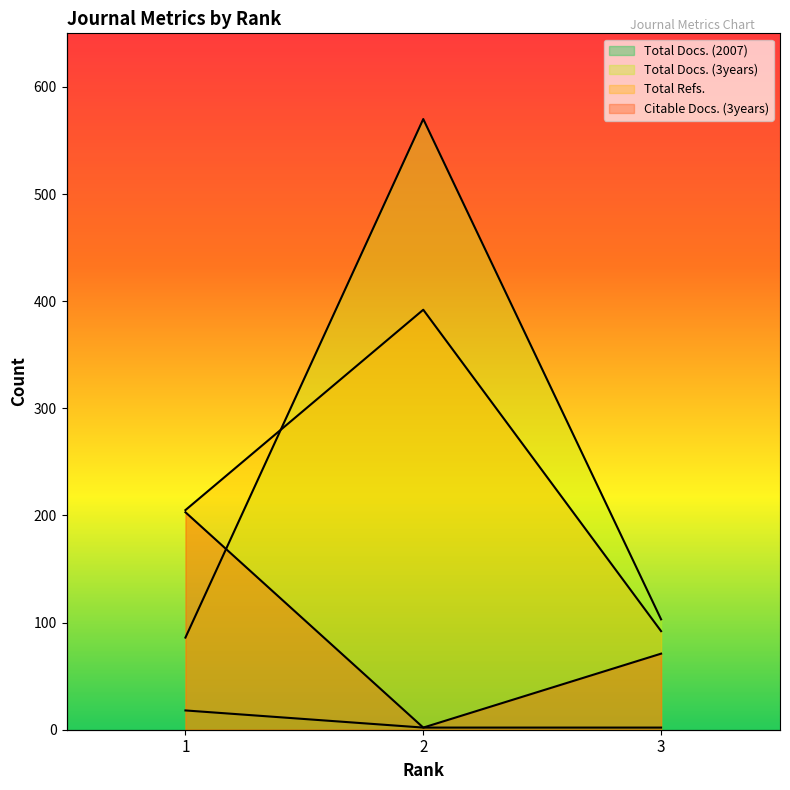

Reading left to right, what are all the values shown in this chart?

Total Docs. (2007): 18	2	2
Total Docs. (3years): 86	570	103
Total Refs.: 205	392	92
Citable Docs. (3years): 203	2	71